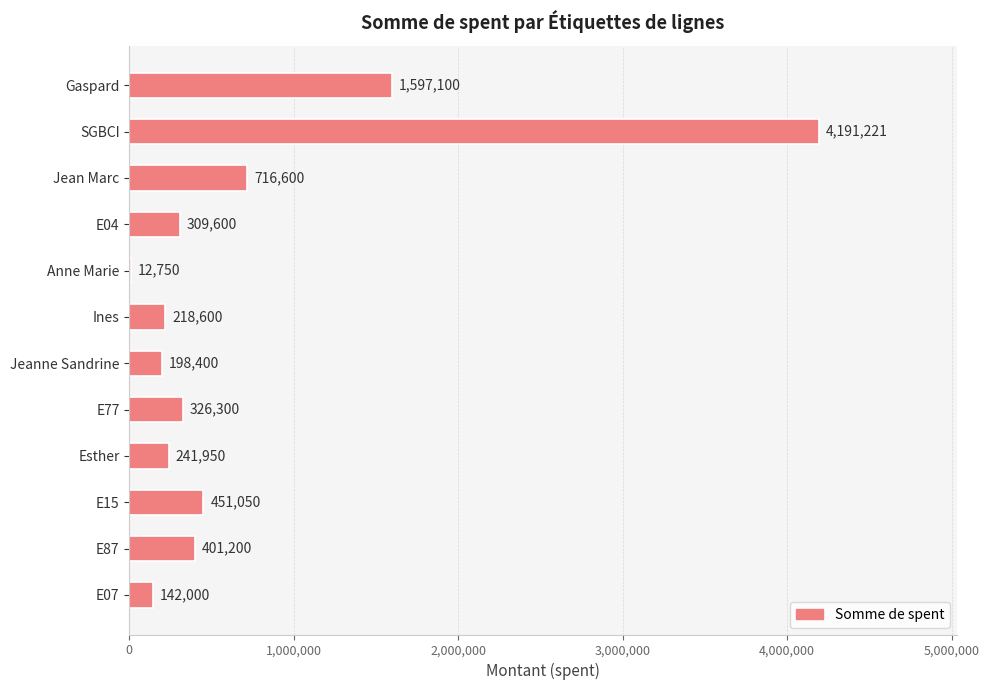

True or false: the data shows 553552 at E87.

False